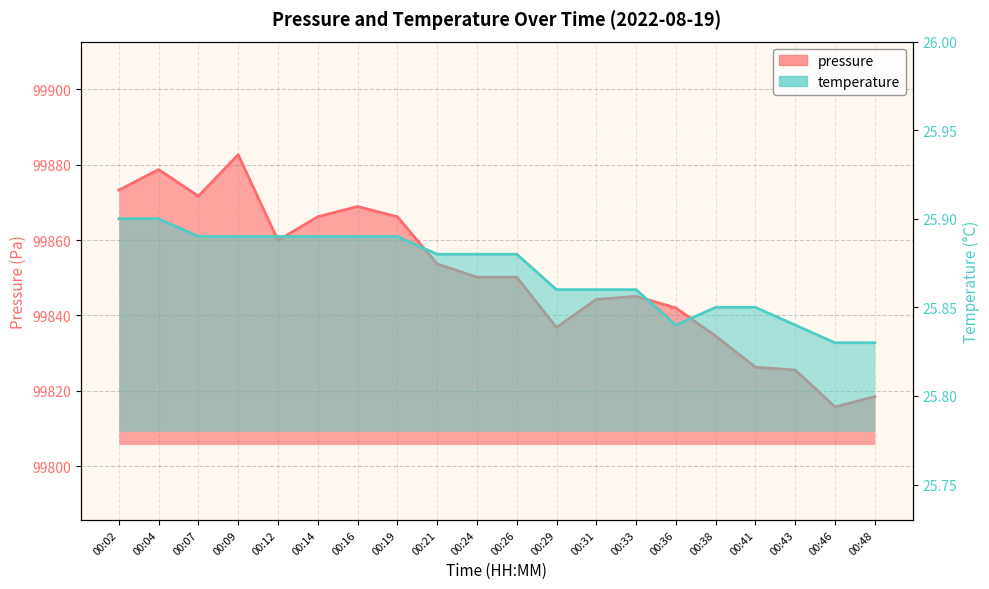

Reading left to right, list all the values displayed in this chart.

pressure: 00:02=99873.2	00:04=99878.7	00:07=99871.7	00:09=99882.7	00:12=99859.9	00:14=99866.2	00:16=99868.9	00:19=99866.2	00:21=99853.7	00:24=99850.2	00:26=99850.2	00:29=99836.8	00:31=99844.3	00:33=99845.1	00:36=99842.0	00:38=99834.5	00:41=99826.3	00:43=99825.5	00:46=99815.8	00:48=99818.5
temperature: 00:02=25.9	00:04=25.9	00:07=25.9	00:09=25.9	00:12=25.9	00:14=25.9	00:16=25.9	00:19=25.9	00:21=25.9	00:24=25.9	00:26=25.9	00:29=25.9	00:31=25.9	00:33=25.9	00:36=25.8	00:38=25.9	00:41=25.9	00:43=25.8	00:46=25.8	00:48=25.8